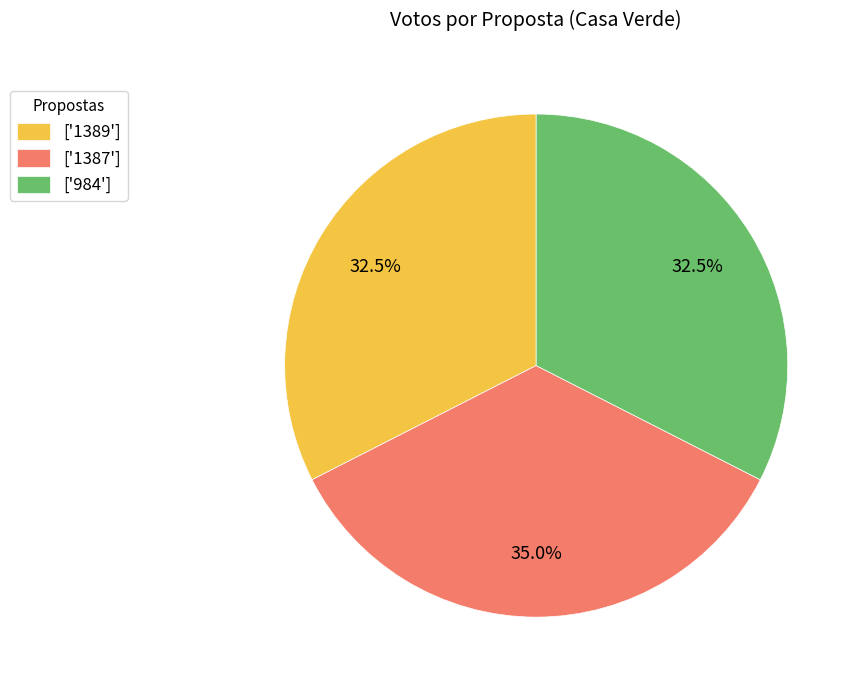

Count the number of slices in the pie.

3